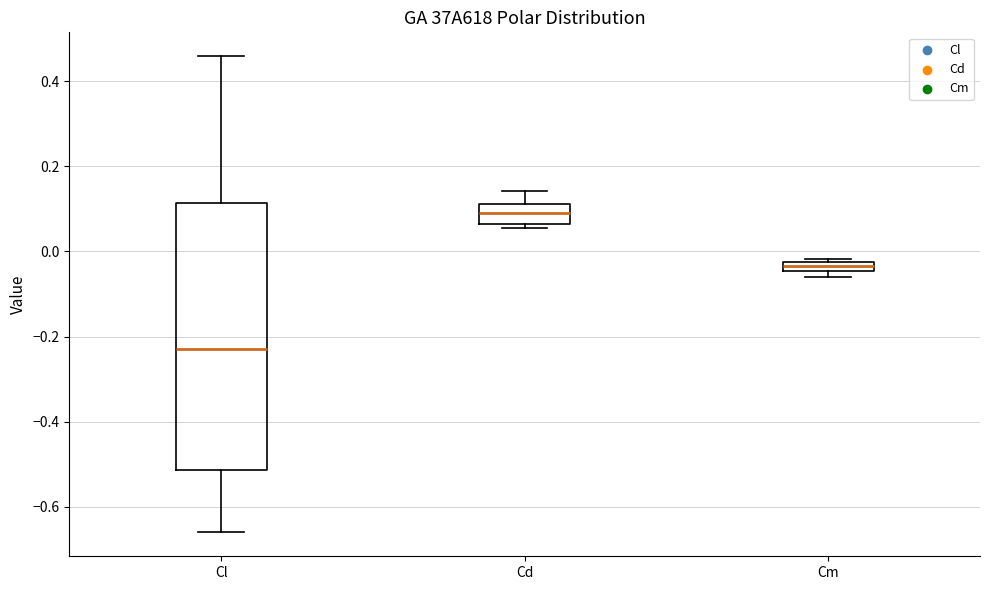

Comparing the boxes themselves (not the whiskers), which one is the tallest?

Cl